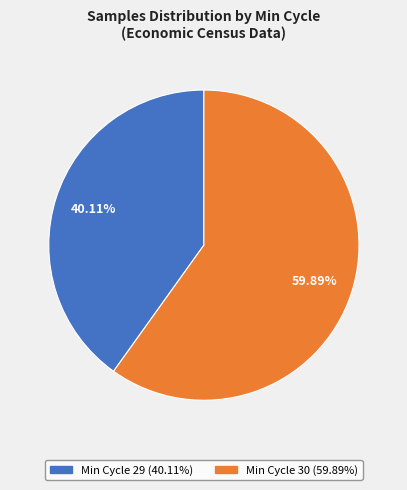

Is there any slice that represents more than half of the pie?

Yes